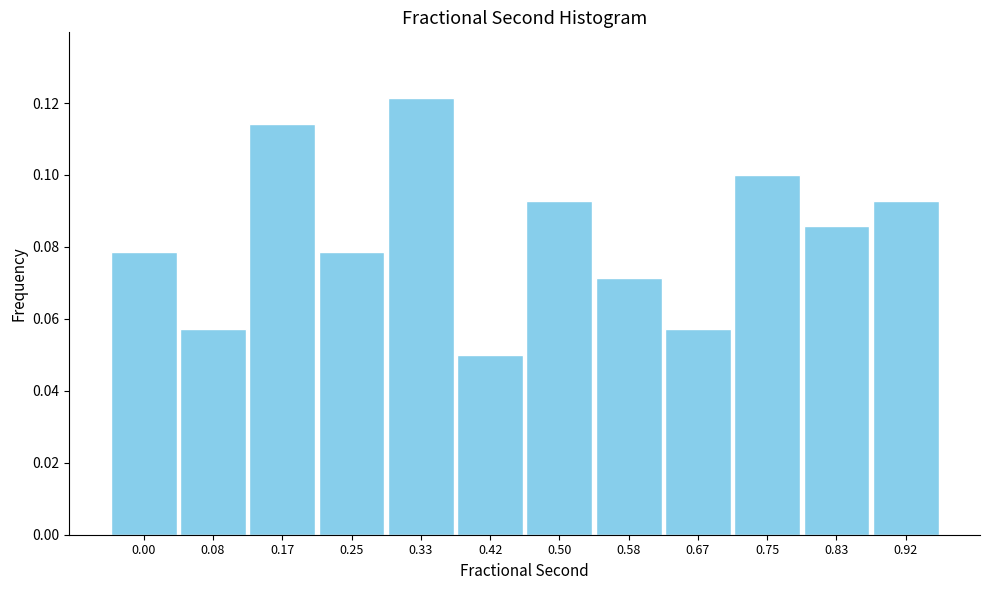

What is the sum of all values?

1.0